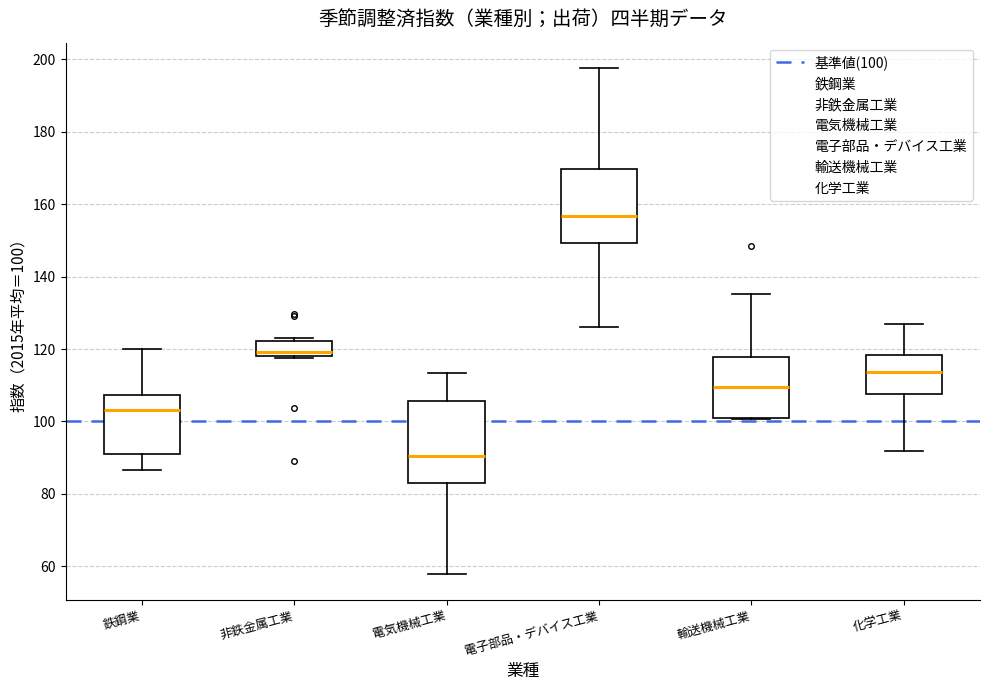

Which box is the tallest, from its lower edge to its upper edge?

電気機械工業